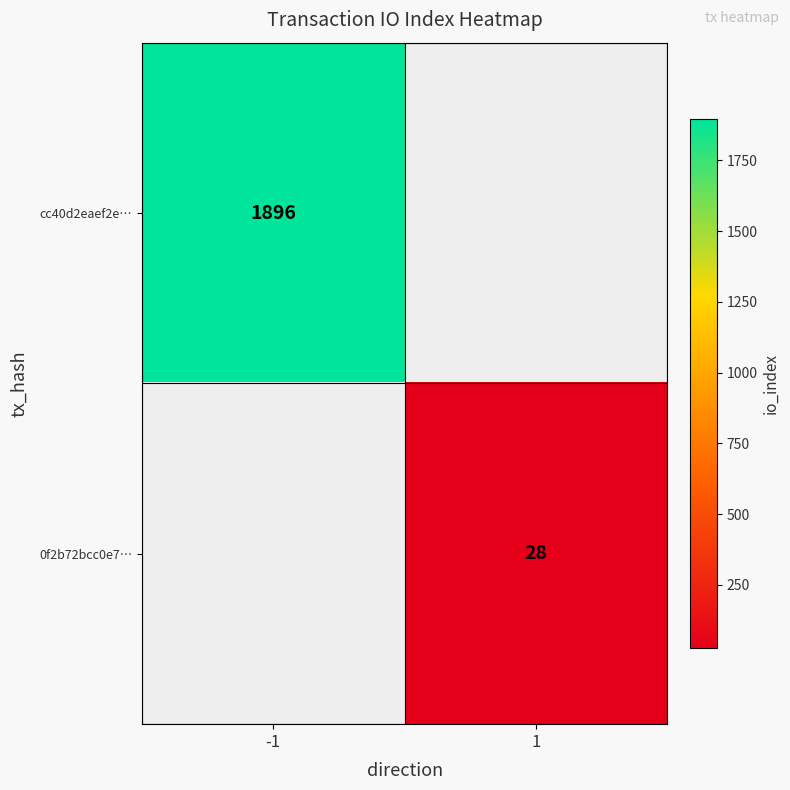

True or false: cc40d2eaef2e… has a value of 1161 at -1.

False